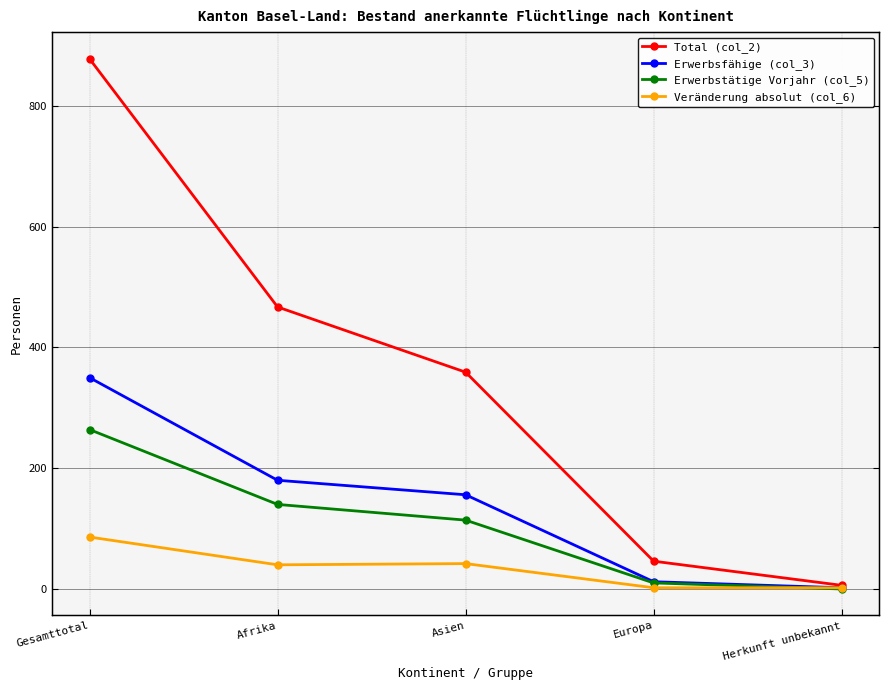

Which has a higher value, Asien or Europa?

Asien